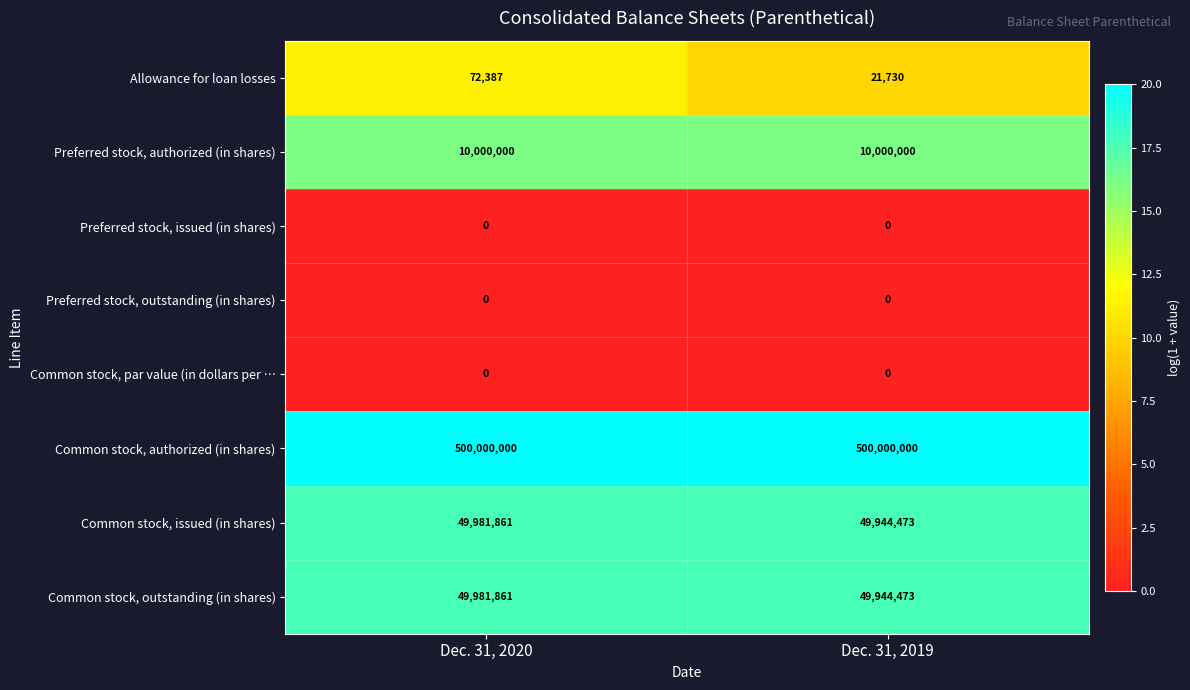

Which series changed the most between Dec. 31, 2020 and Dec. 31, 2019?

row_0